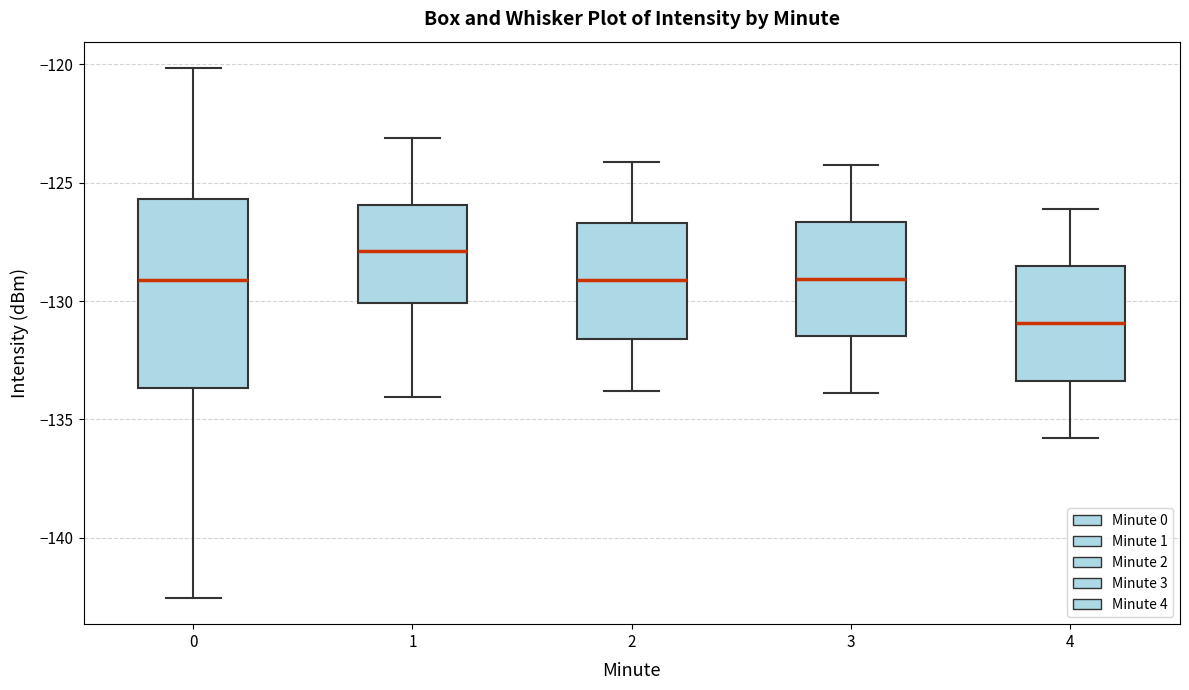

Which box is the tallest, from its lower edge to its upper edge?

0